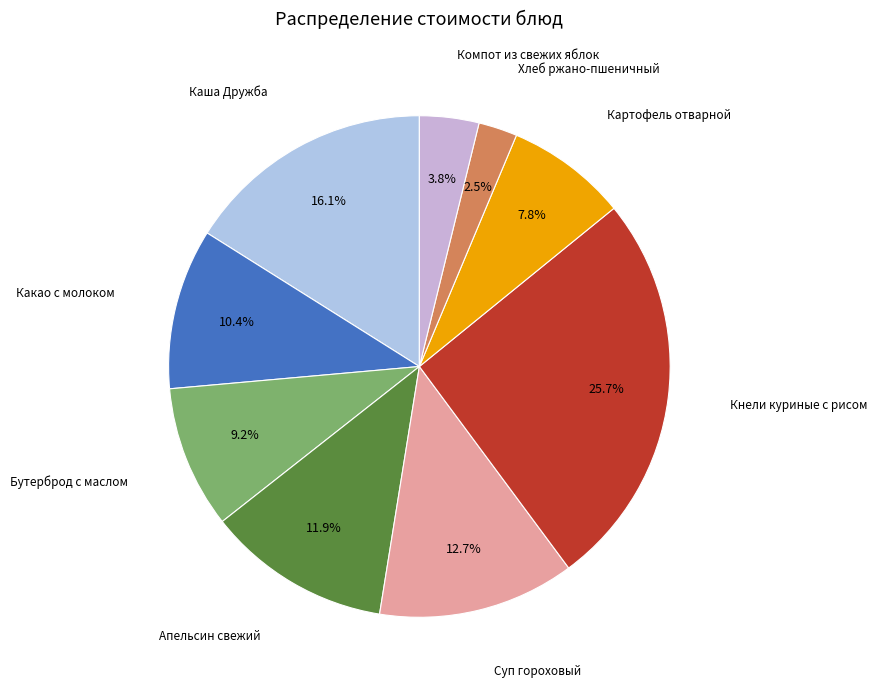

Which slice is the smallest?

Хлеб ржано-пшеничный